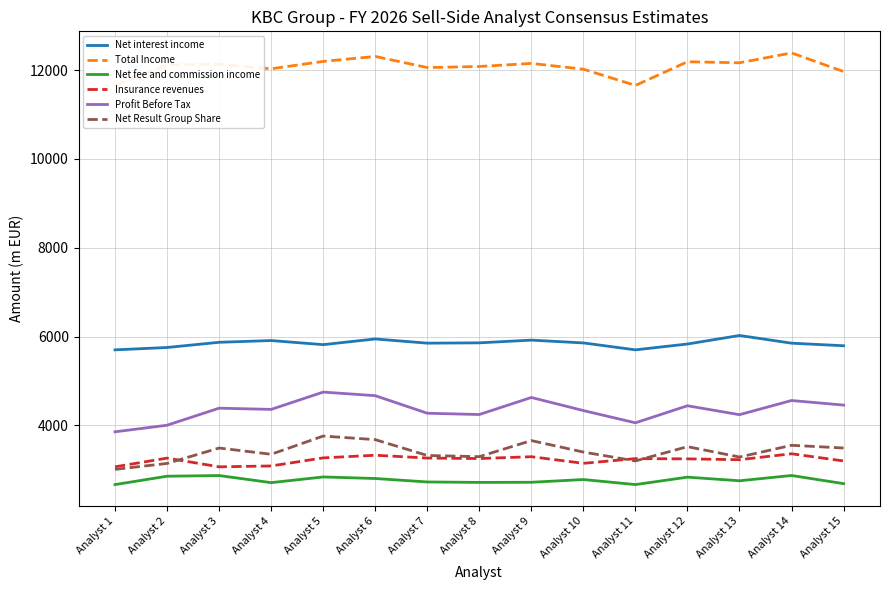

What is the value of the Profit Before Tax point at the 10th from the left?

4331.9